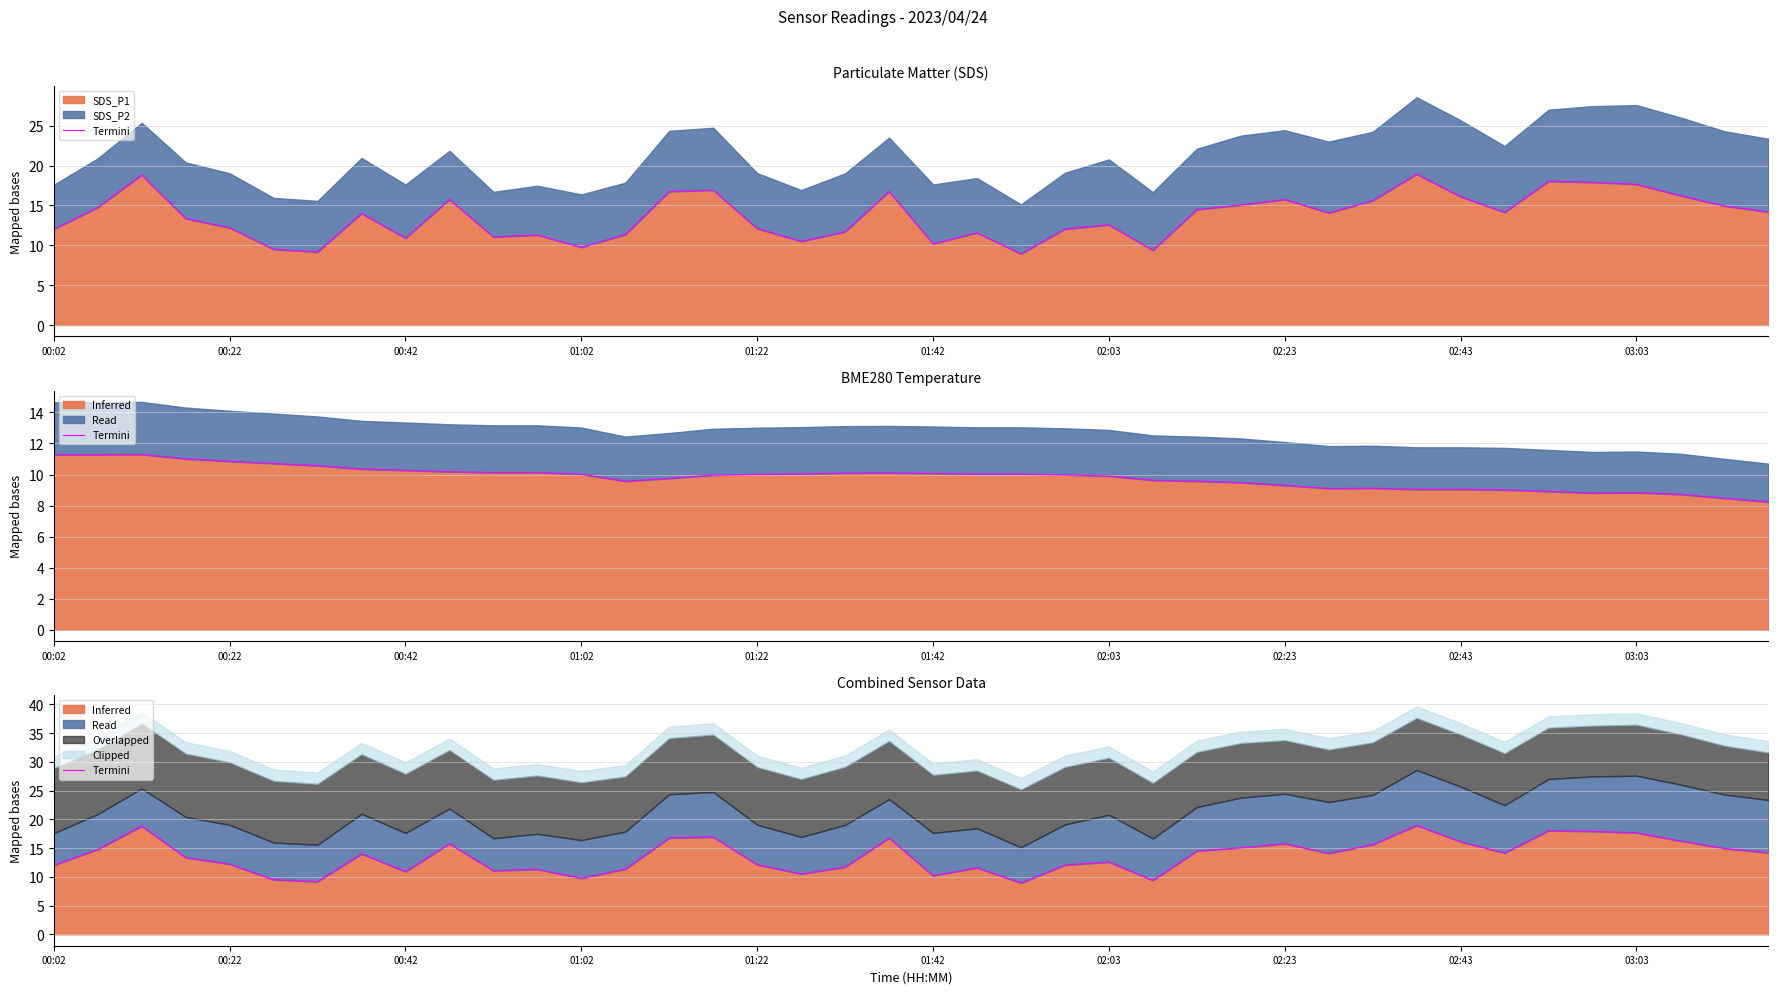

Is it true that SDS_P1 equals 16.0 at 00:22?

False